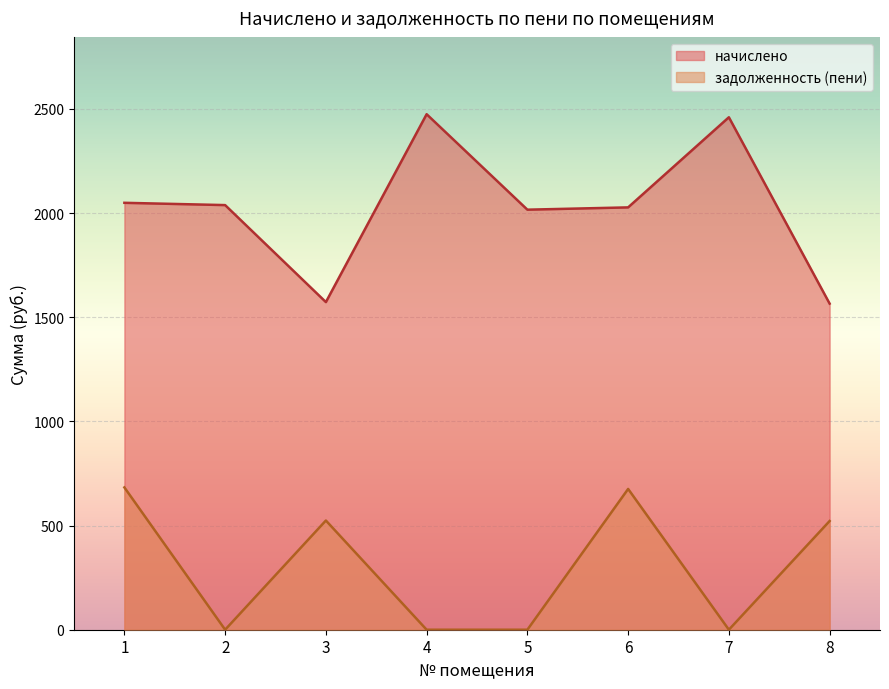

What is the spread (max minus min) of values at 2?

2038.3